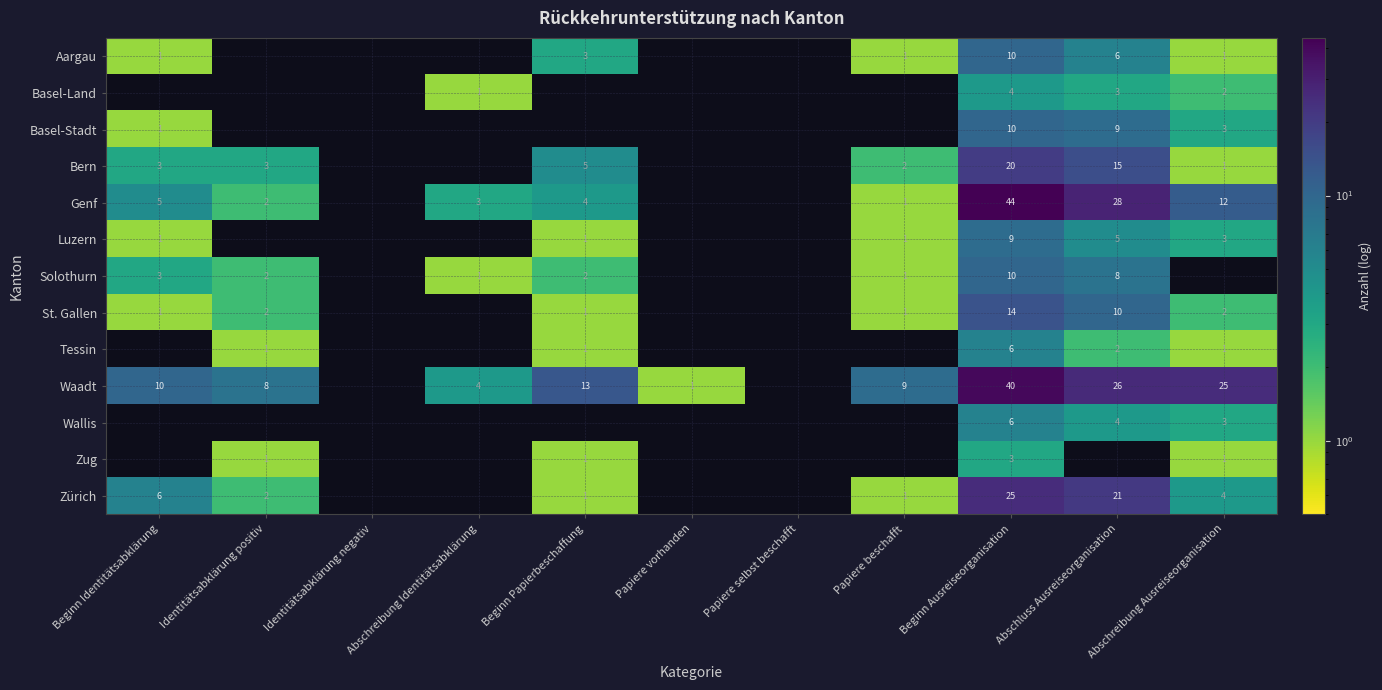

Is the value of Waadt at Papiere vorhanden greater than the value of Zürich at Abschluss Ausreiseorganisation?

No